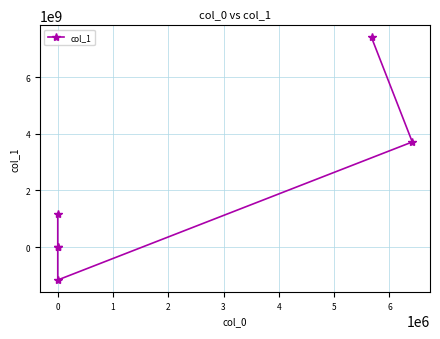

At which label does the data first exceed 1161675700?

3